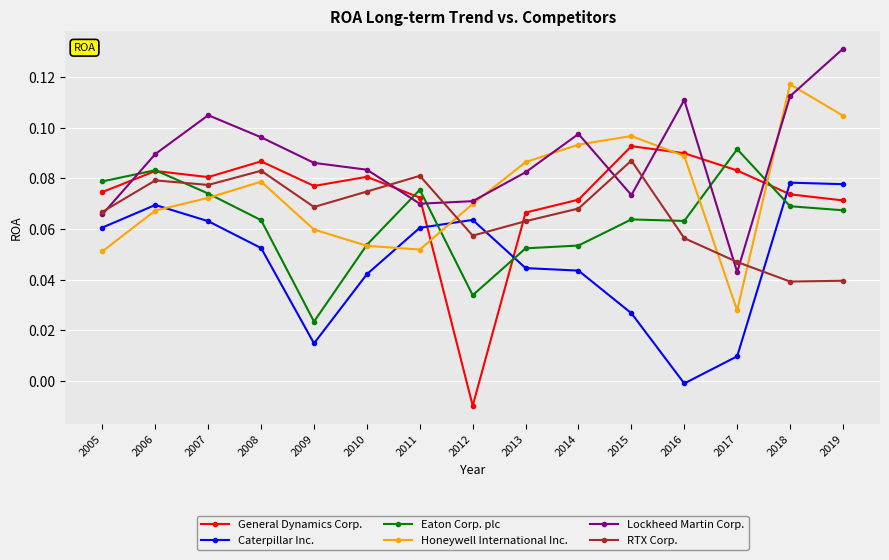

What is the total value across all series at 2005?

0.4